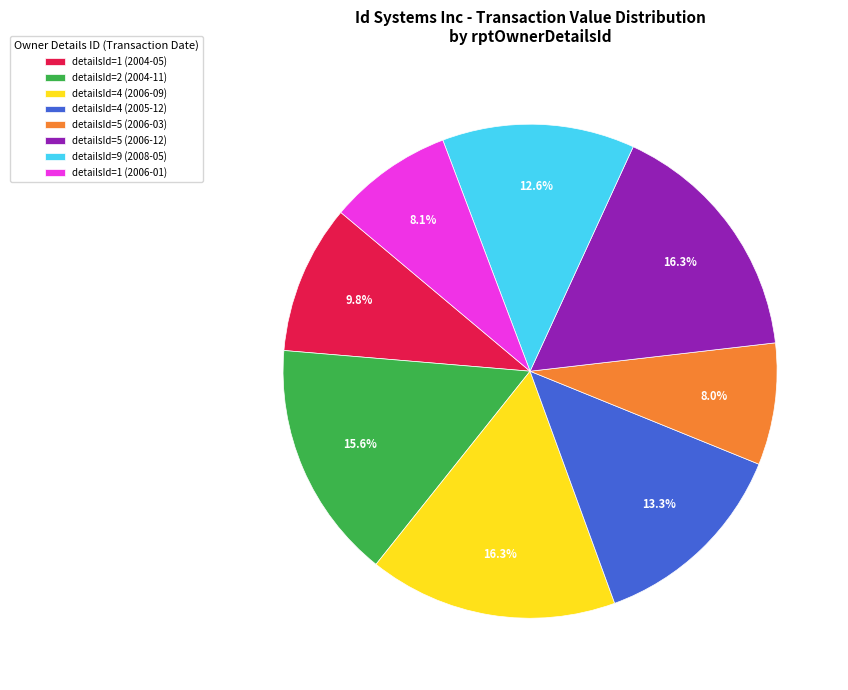

Does detailsId=9 (2008-05) account for over 50% of the chart?

No